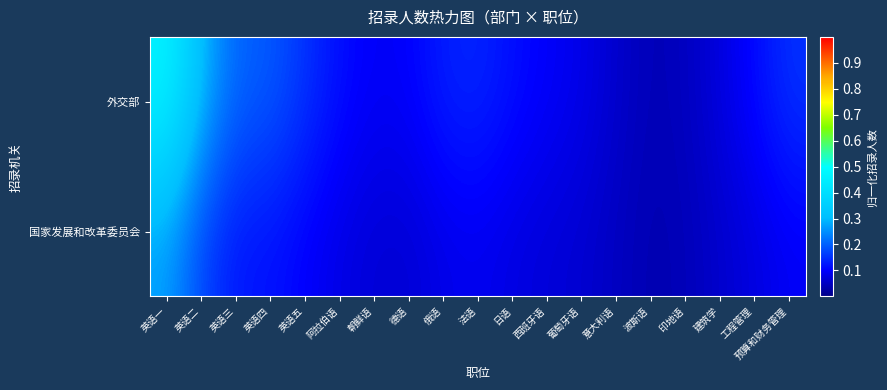

Which series has the widest spread of values?

外交部